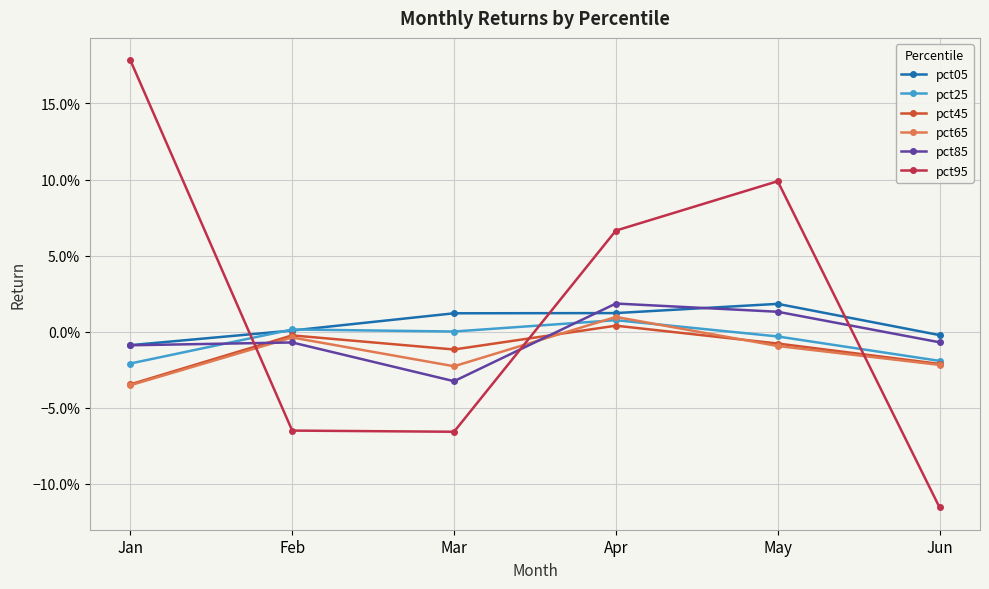

Which category has the lowest value across all series?

Jun